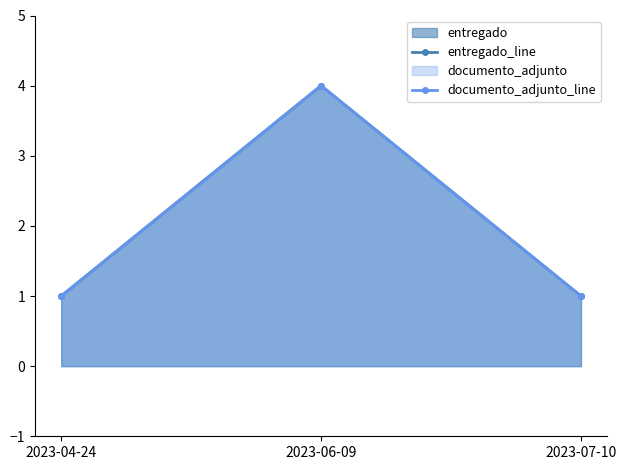

Is the value of entregado_line at 2023-07-10 greater than the value of documento_adjunto_line at 2023-07-10?

No